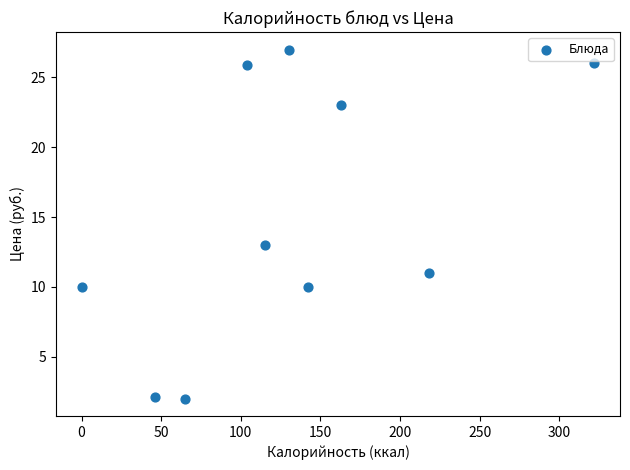

What is the range of Y values (max minus min)?

25.0